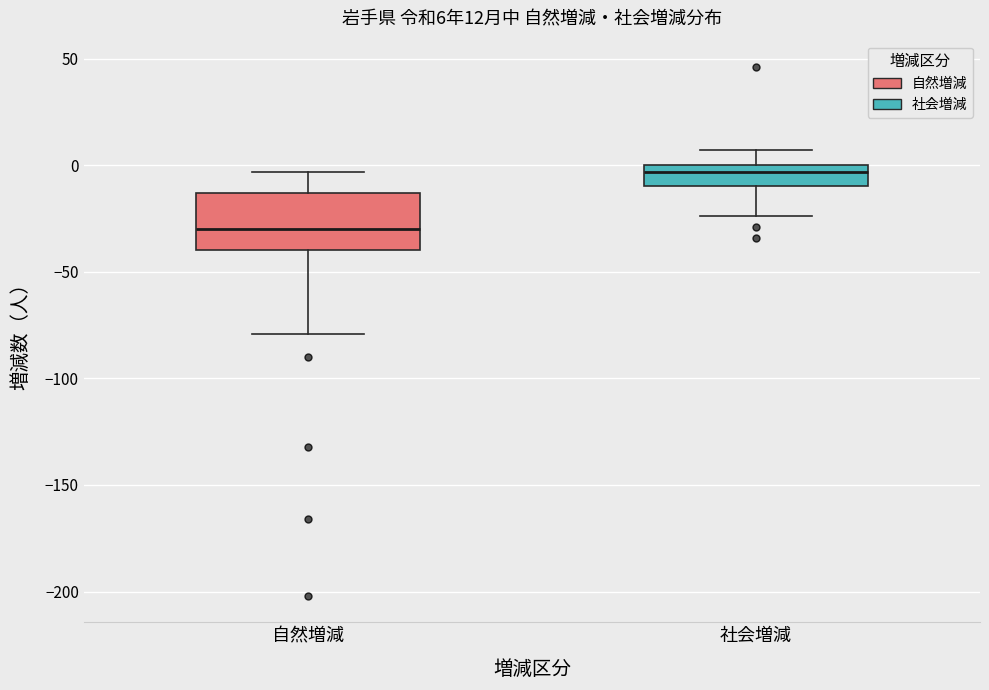

Comparing the boxes themselves (not the whiskers), which one is the tallest?

自然増減